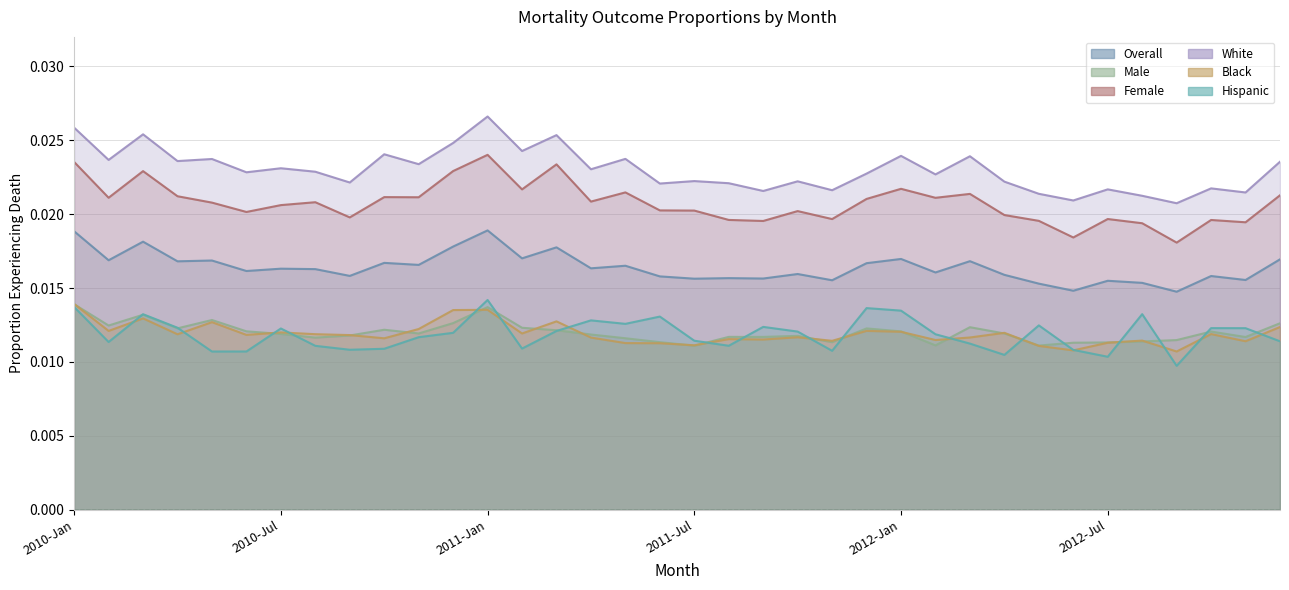

What is the label of the 36th point from the right?

2010-Jan